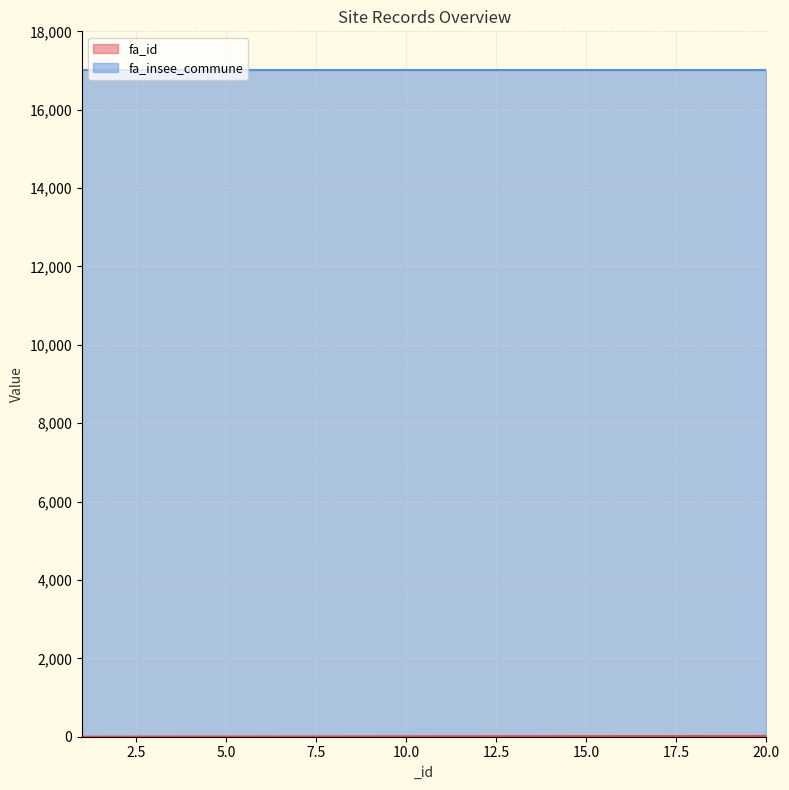

True or false: the data has more than 0 interior local peaks.

False